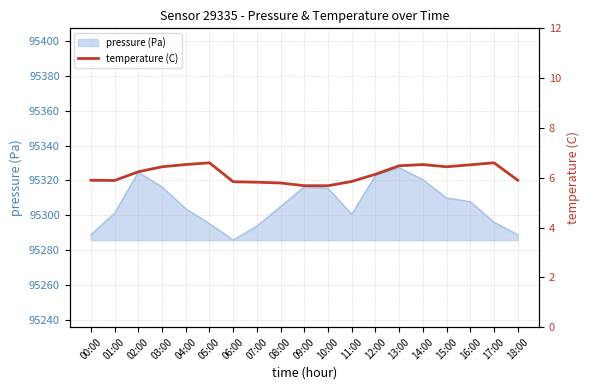

How many values are between 5 and 6?

9